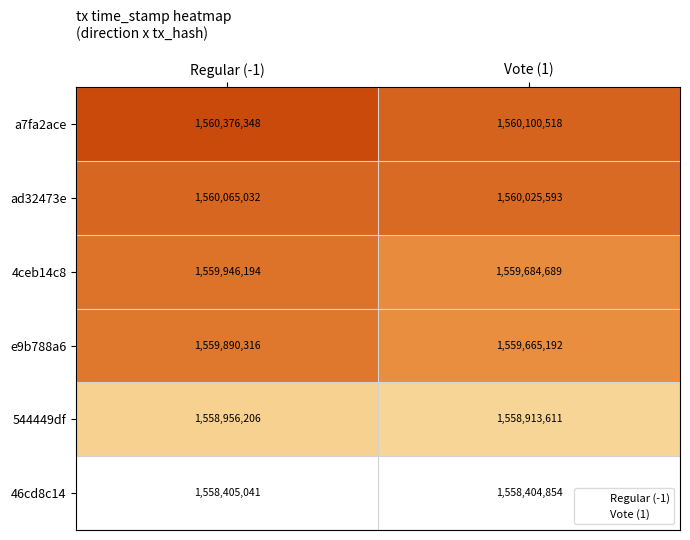

What is the sum of the 46cd8c14 values at Regular (-1) and Vote (1)?

3116809895